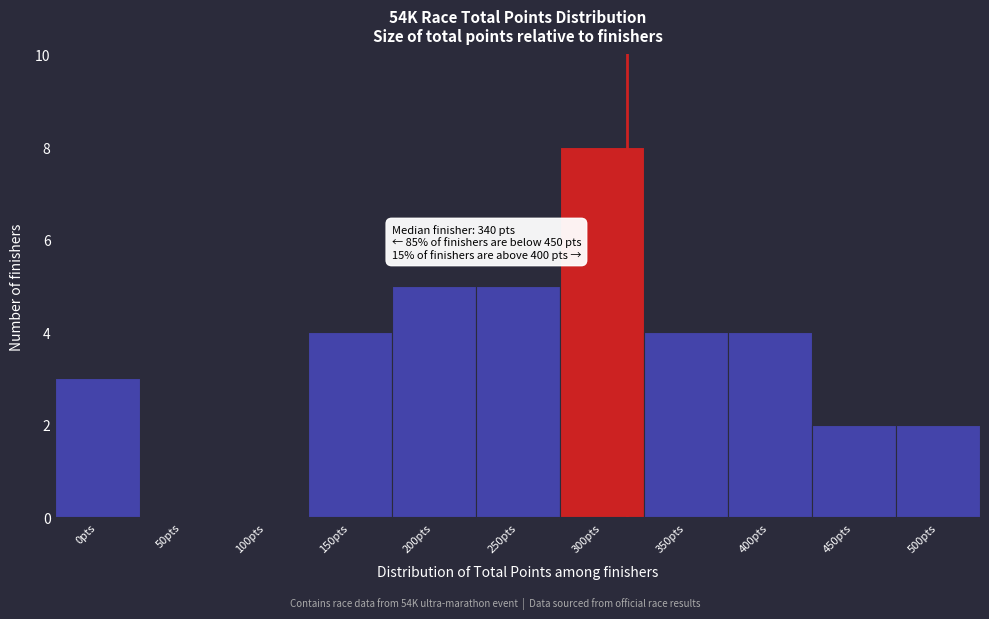

Reading left to right, what are all the values shown in this chart?

0pts=3	50pts=0	100pts=0	150pts=4	200pts=5	250pts=5	300pts=8	350pts=4	400pts=4	450pts=2	500pts=2